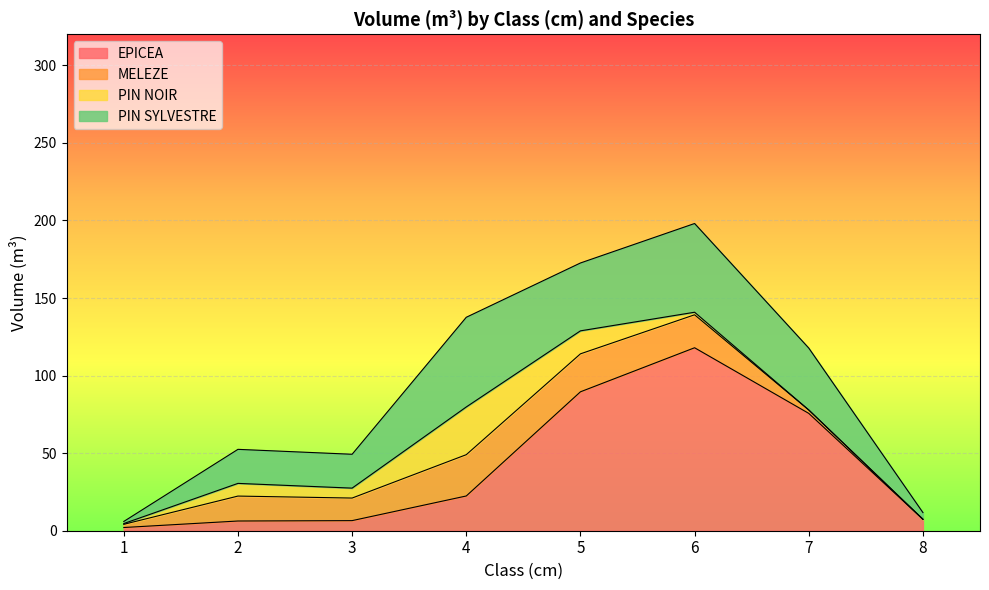

After their last crossing, which series has the higher values: EPICEA or PIN NOIR?

EPICEA